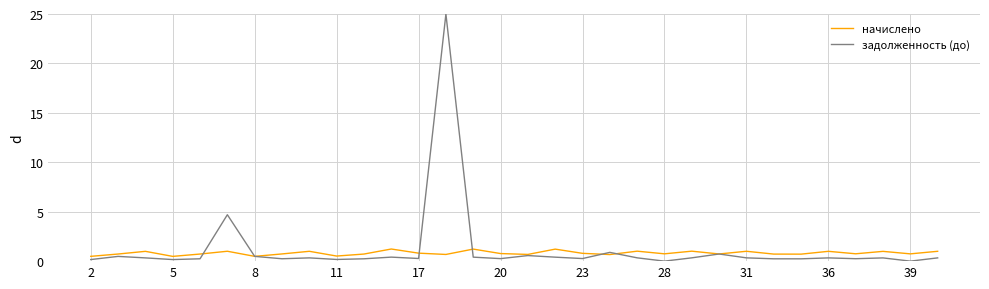

What is the sum of all начислено values?

26.2